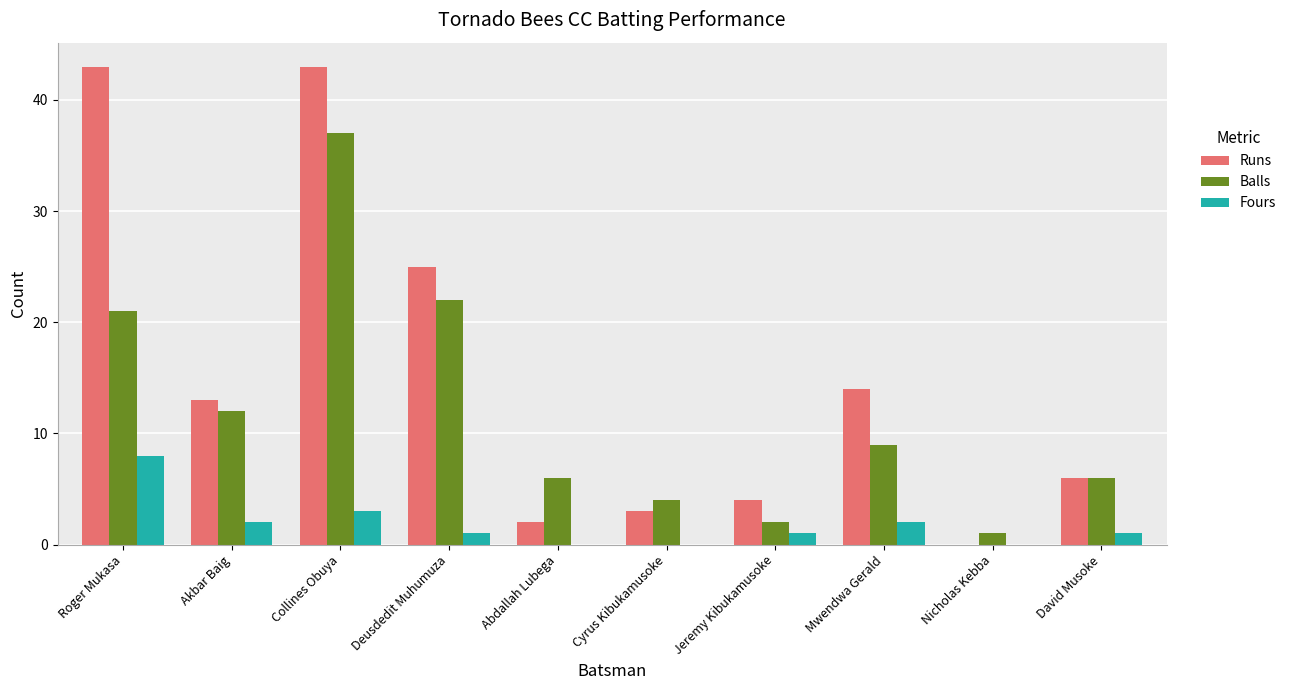

How many groups of bars are there?

10